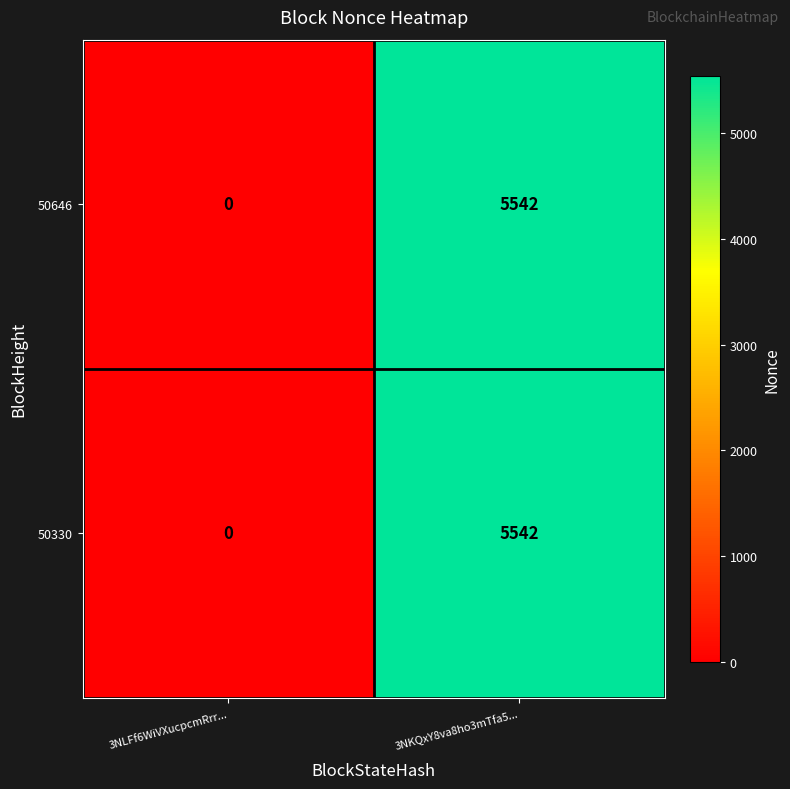

True or false: 50646 has a value of 5542 at 3NKQxY8va8ho3mTfa5....

True